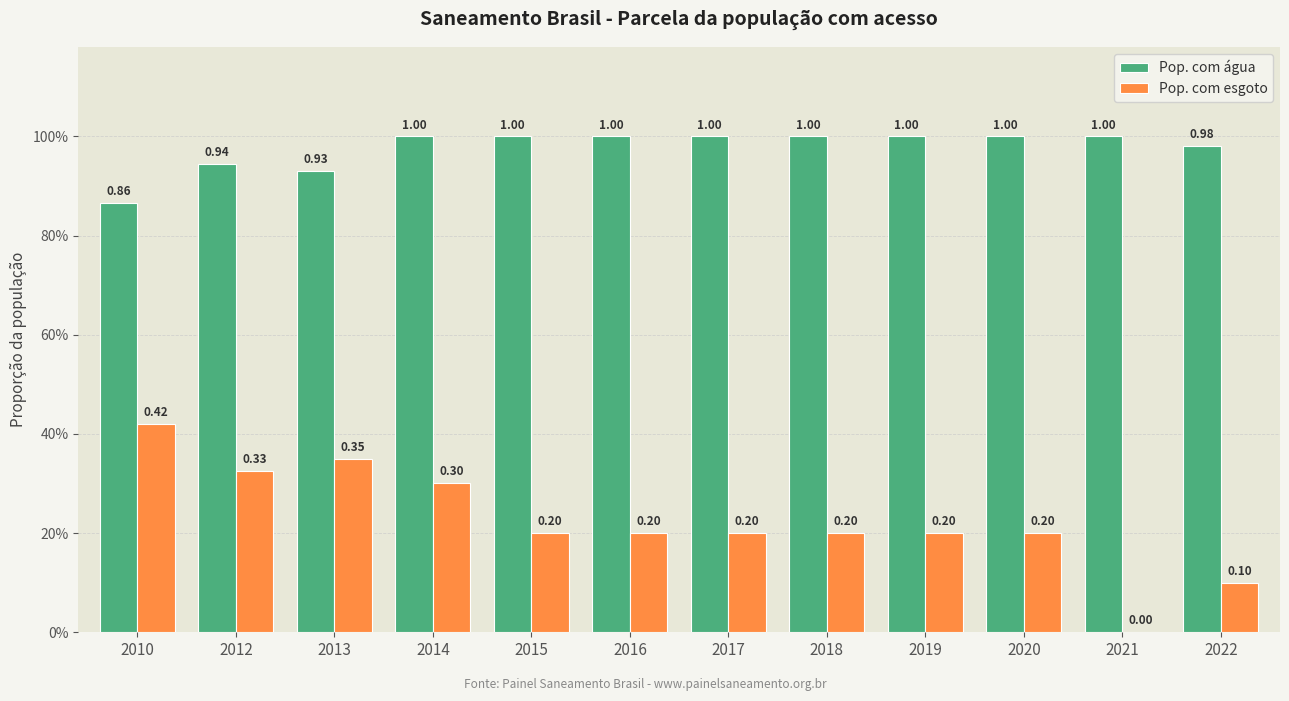

What are all the series names shown in the legend?

Pop. com água, Pop. com esgoto